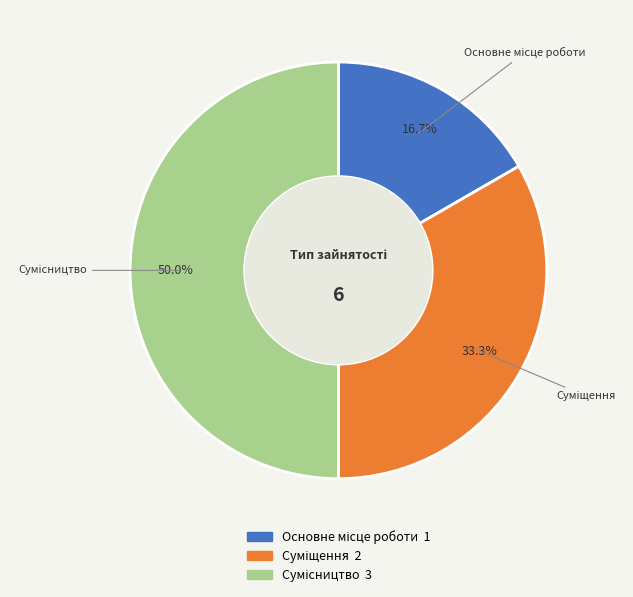

Rank the categories by value from highest to lowest.

Сумісництво, Суміщення, Основне місце роботи